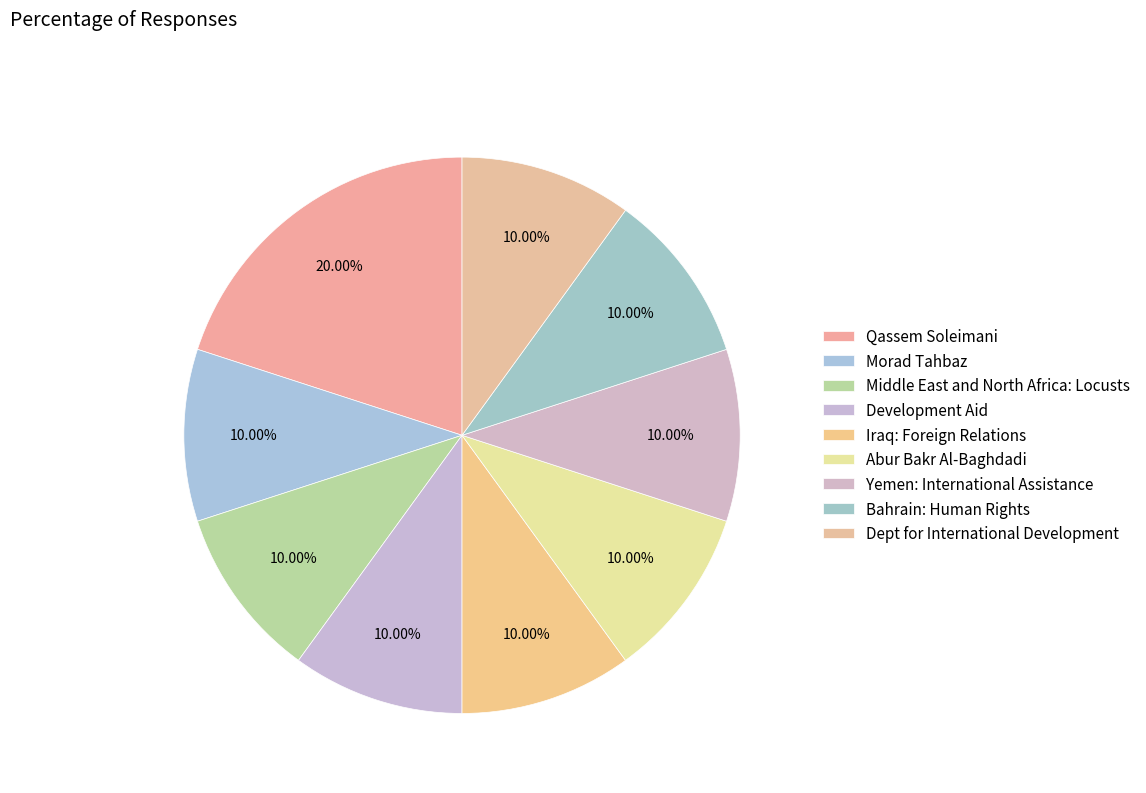

Count the number of slices in the pie.

9